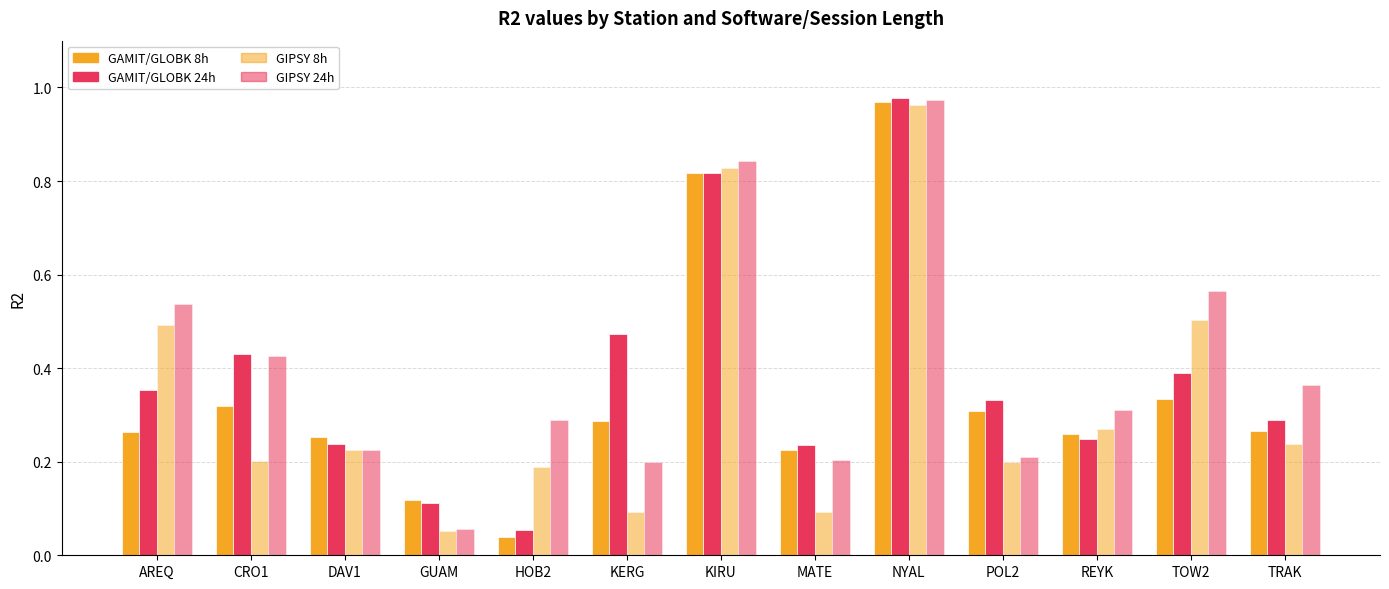

Which series has the largest total across all categories?

GIPSY 24h